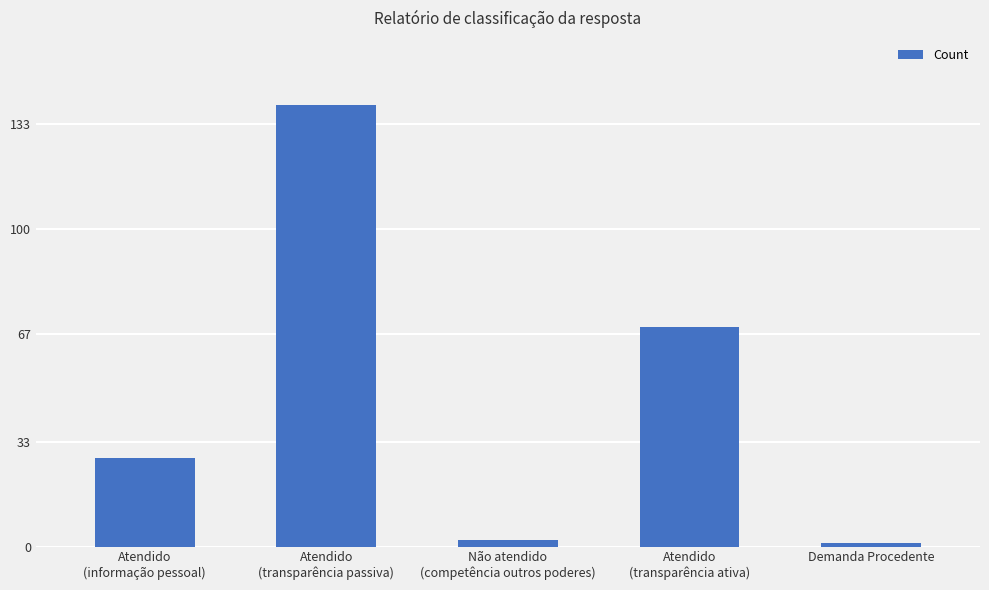

Between Atendido
(informação pessoal) and Não atendido
(competência outros poderes), which is larger?

Atendido
(informação pessoal)